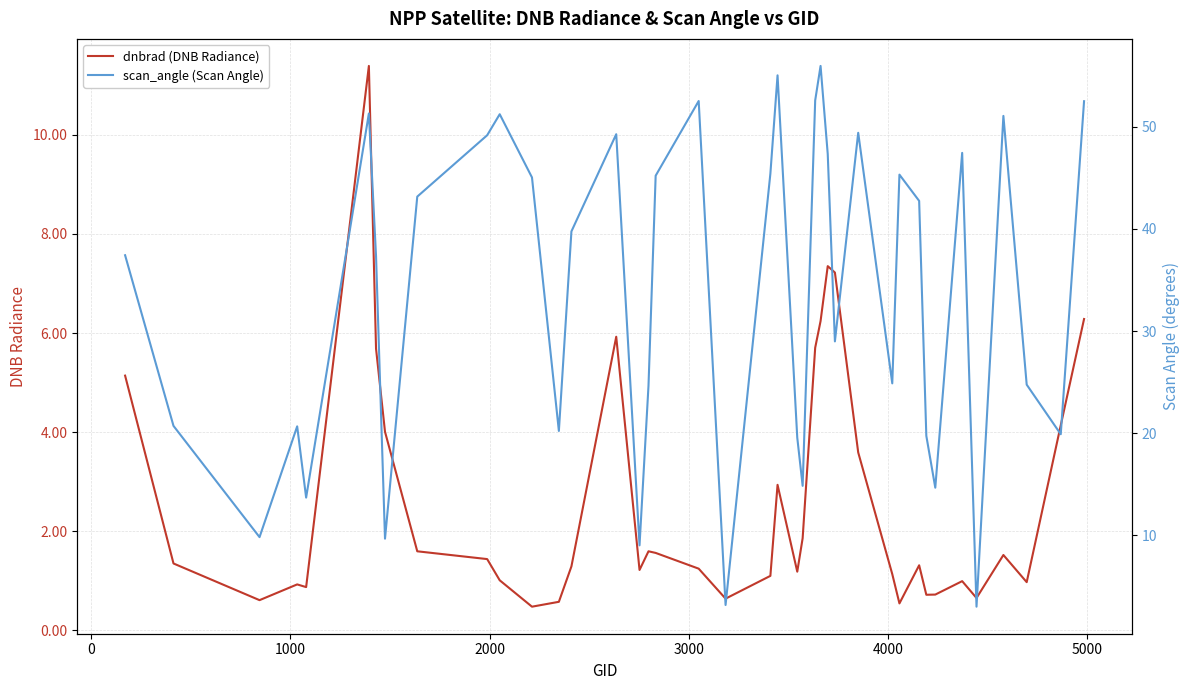

How many interior local peaks does the dnbrad (DNB Radiance) series have?

9